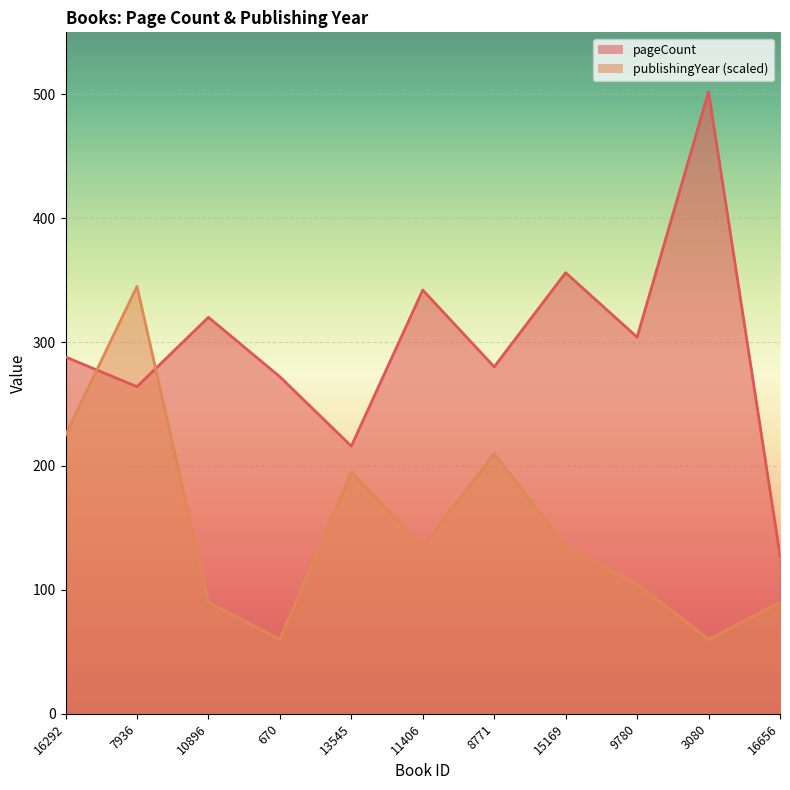

Between 13545 and 15169, which series saw the biggest shift?

pageCount